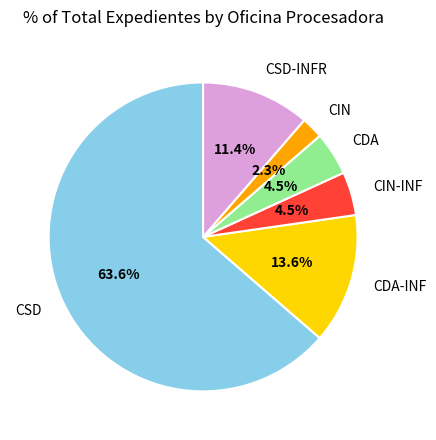

Does CIN-INF account for over 50% of the chart?

No